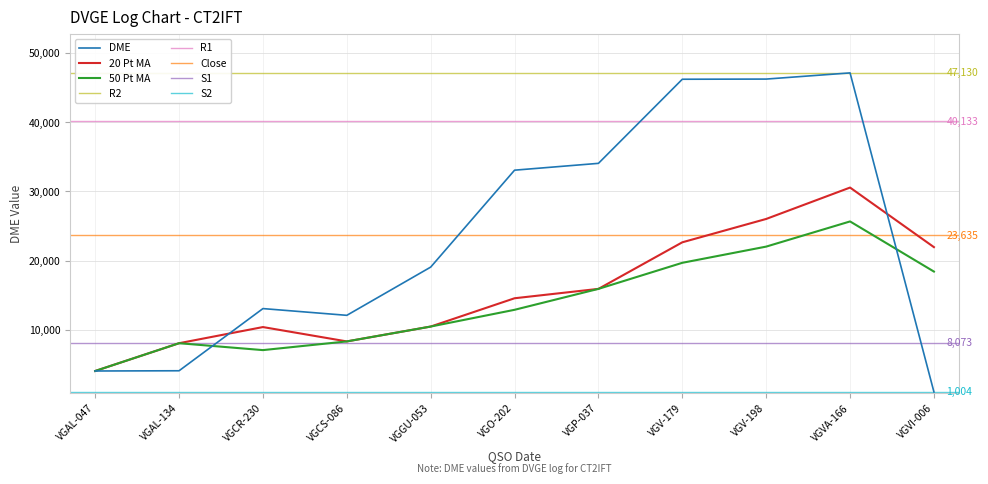

The value of 20 Pt MA at VGV-198 is 26015. True or false?

True